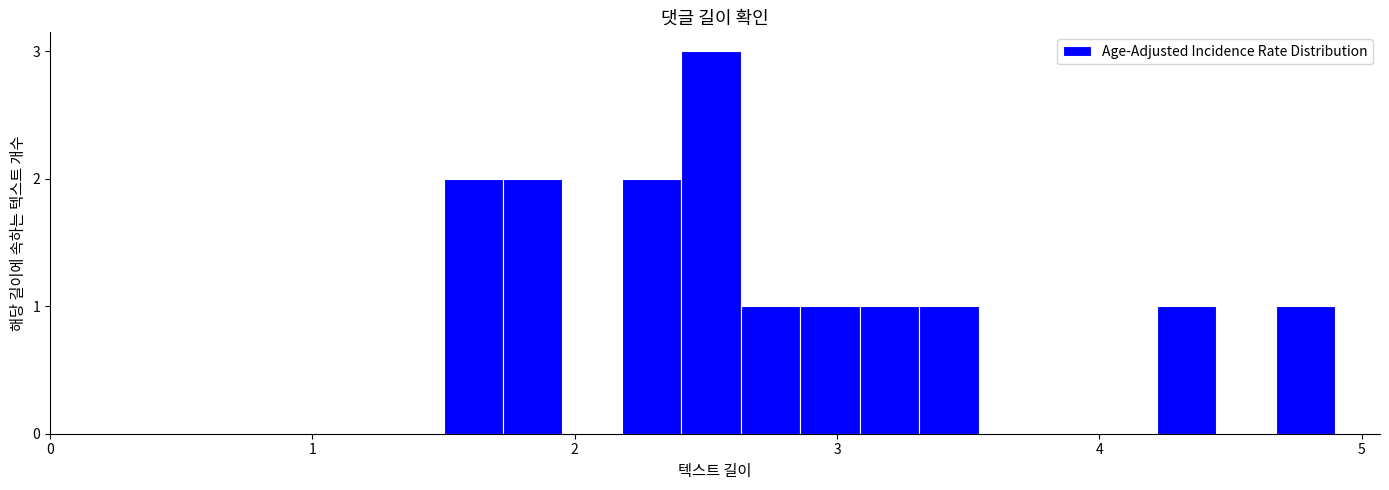

Around what value on the x-axis is the tallest bar? Give the approximate position of its centre, as read against the axis.

2.5